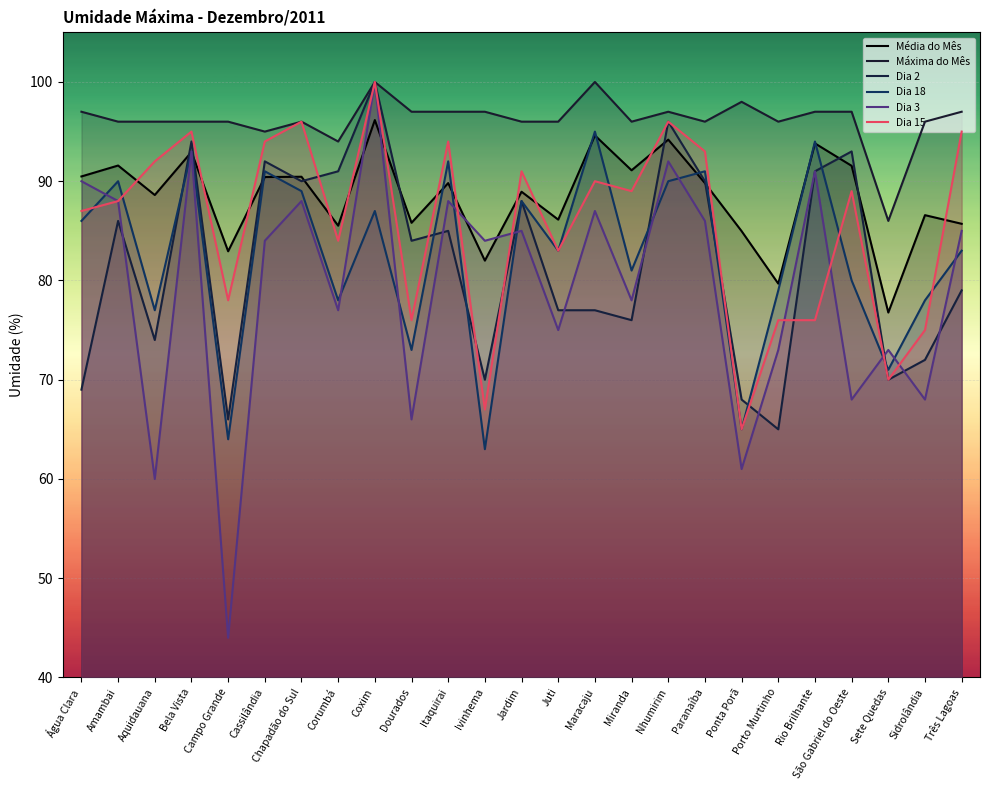

List the series in order of their peak value, highest first.

Máxima do Mês, Dia 2, Dia 3, Dia 15, Média do Mês, Dia 18